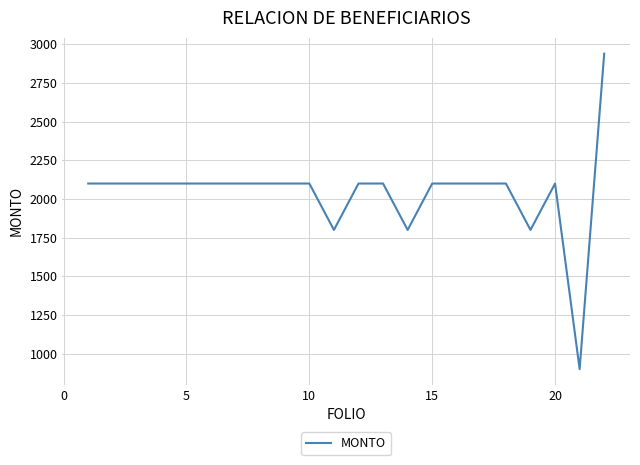

How many categories are shown in the chart?

22